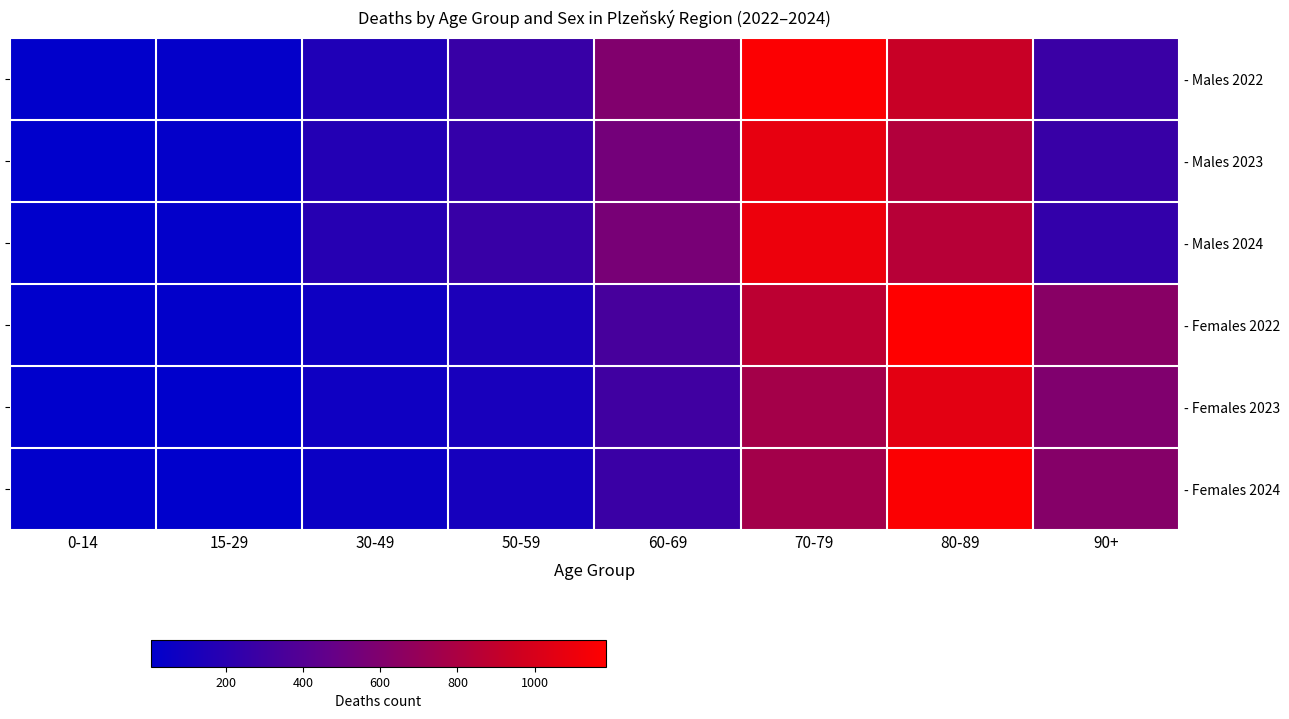

True or false: - Females 2024 has a value of 1575 at 80-89.

False